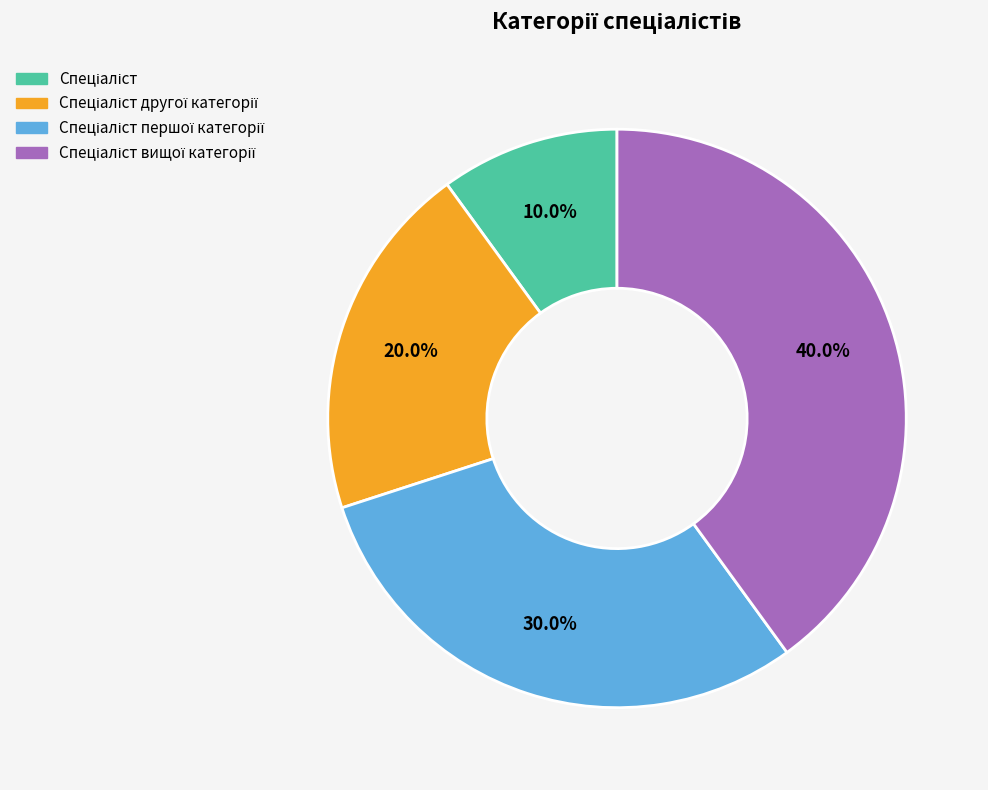

Is there any slice that represents more than half of the pie?

No